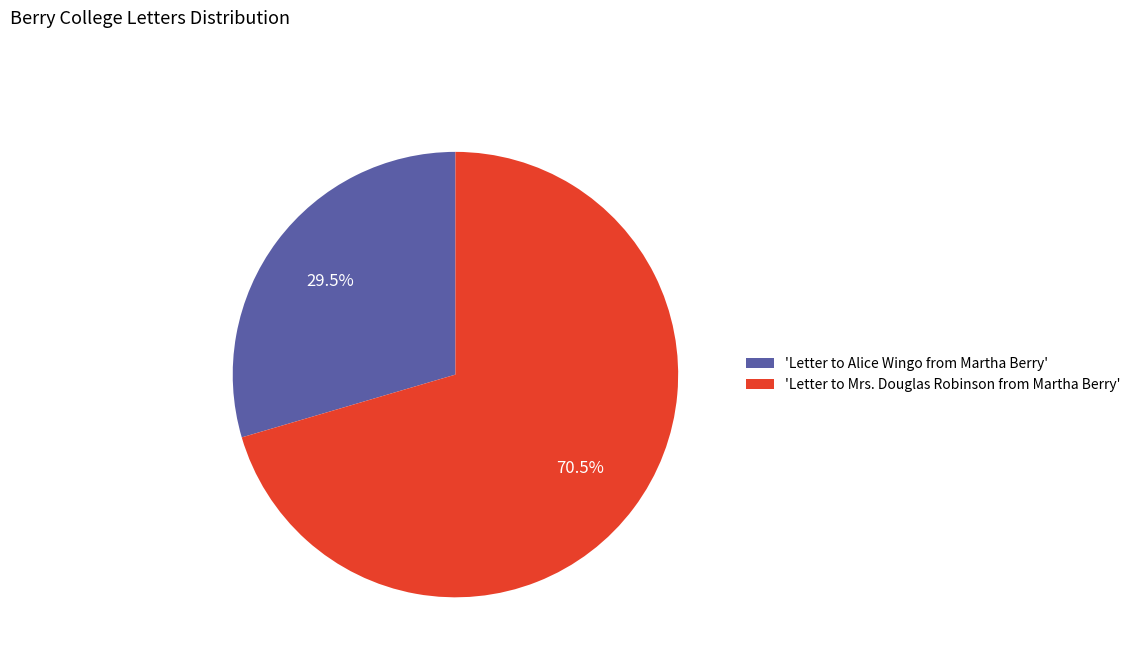

Approximately how many times larger is the value at 'Letter to Alice Wingo from Martha Berry' compared to 'Letter to Mrs. Douglas Robinson from Martha Berry'?

0.4